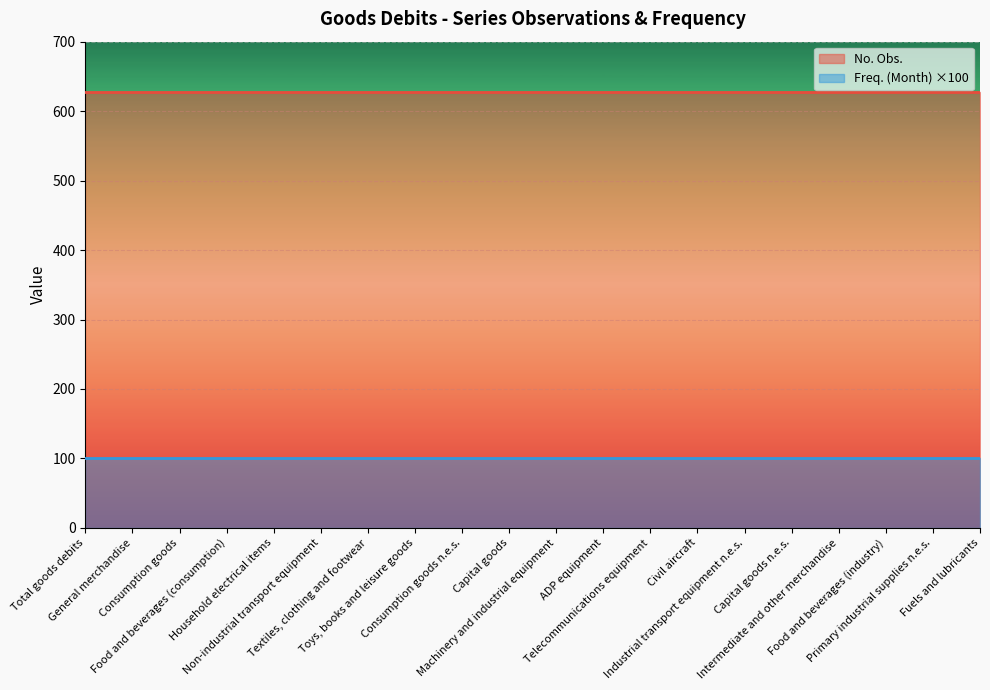

What is the smallest value displayed?

100